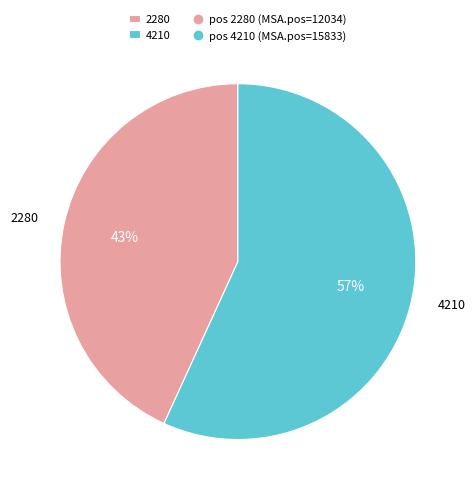

To the nearest percent, what is the difference between the 4210 and 2280 slice percentages?

14%